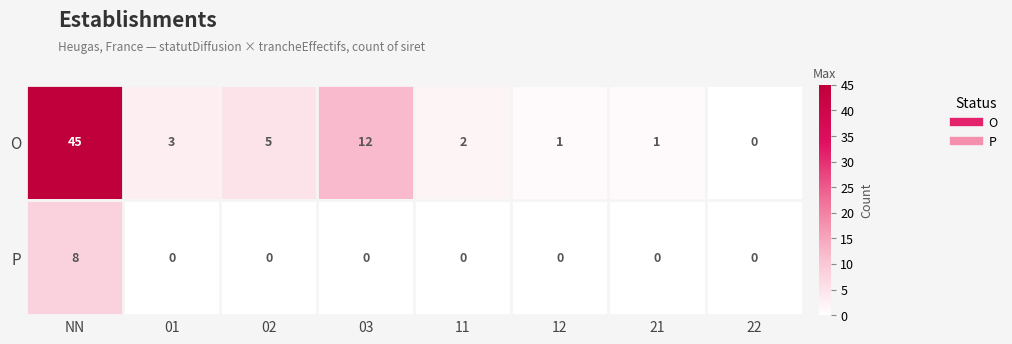

What is the spread (max minus min) of values at 03?

12